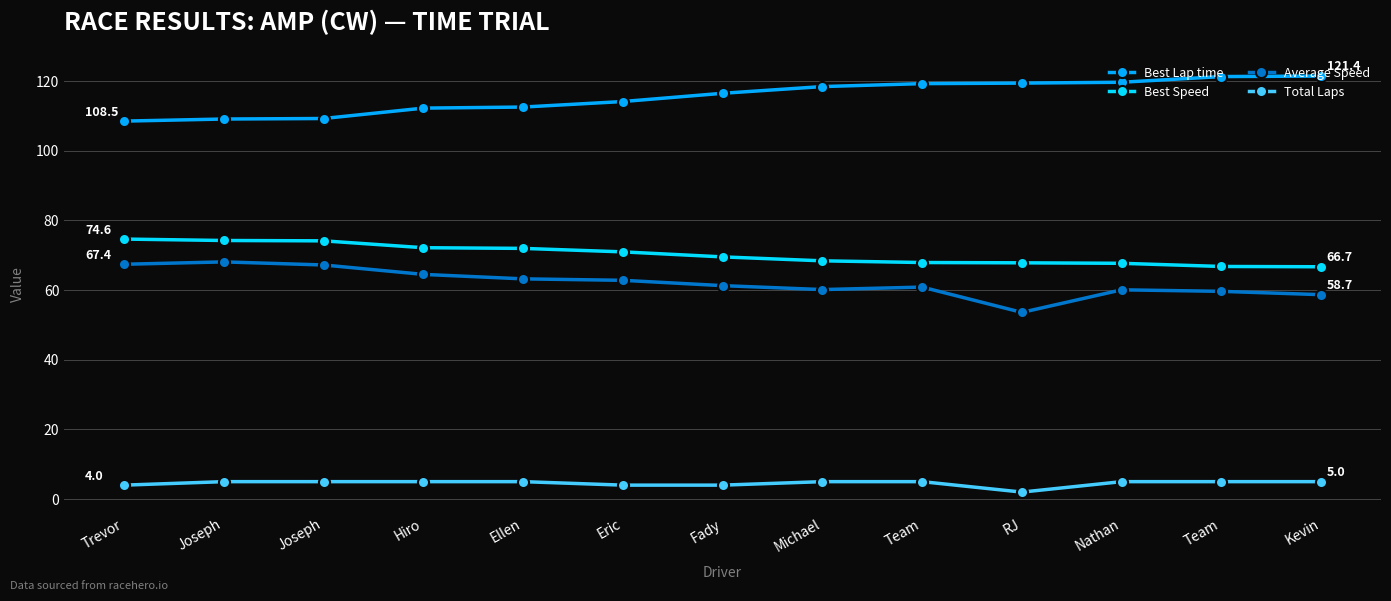

What is the highest value of the Best Lap time series?

121.4